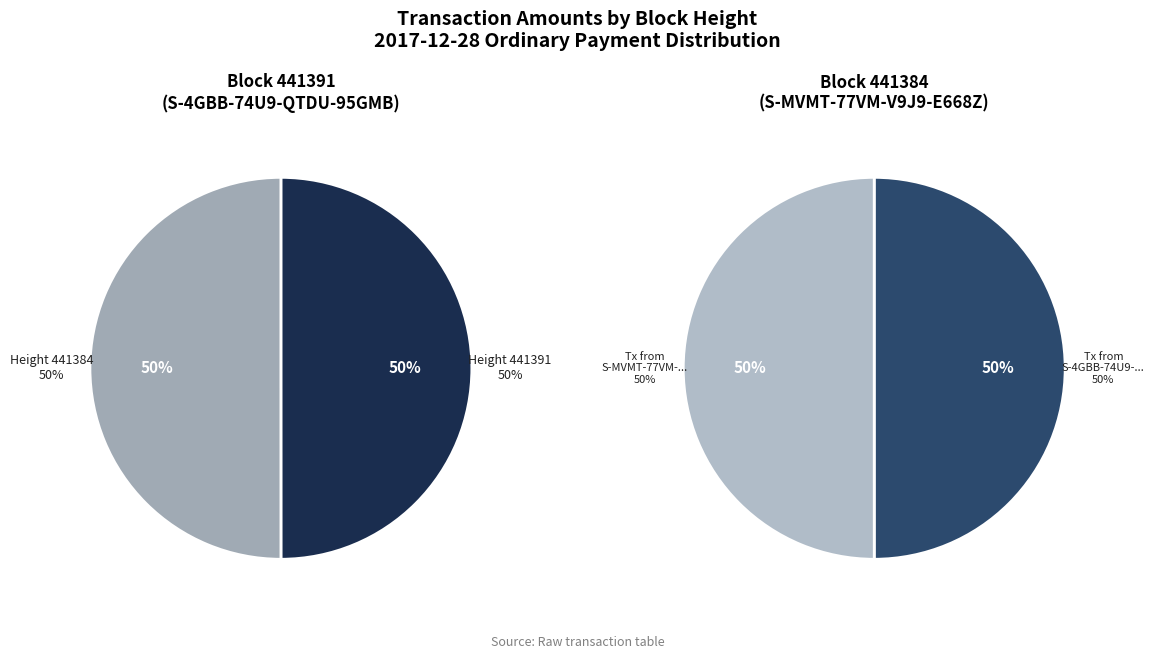

Combined, what portion of the pie is 441384 and 441391?

100.0%